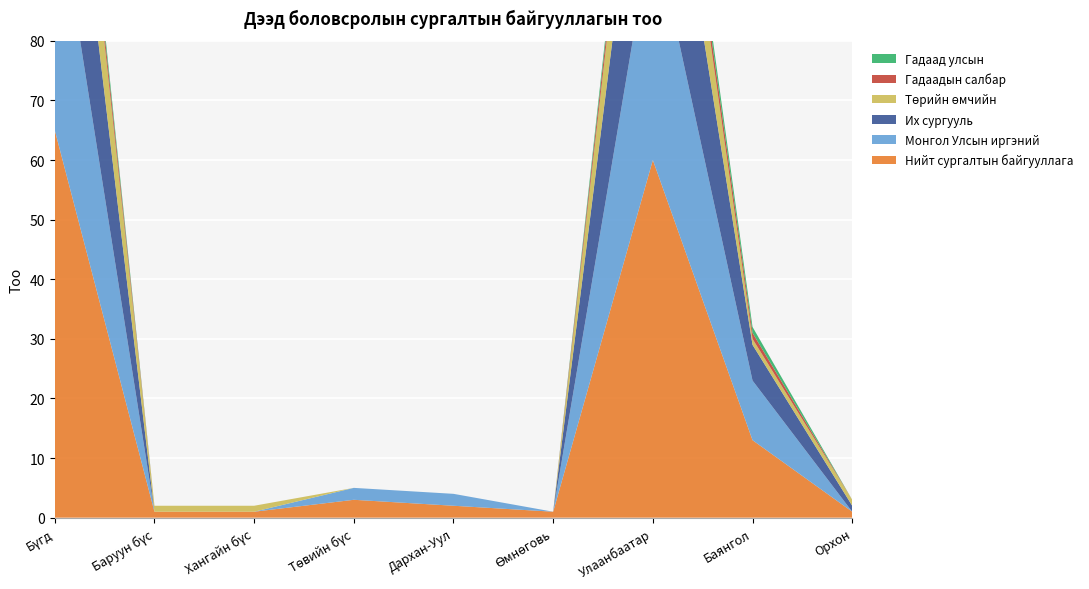

Reading right to left, transcribe all the data shown in this chart.

Нийт сургалтын байгууллага: 1	13	60	1	2	3	1	1	65
Монгол Улсын иргэний: 0	10	40	0	2	2	0	0	42
Их сургууль: 1	6	34	0	0	0	0	0	34
Төрийн өмчийн: 1	1	14	0	0	0	1	1	16
Гадаадын салбар: 0	1	3	0	0	0	0	0	3
Гадаад улсын: 0	1	2	0	0	0	0	0	2